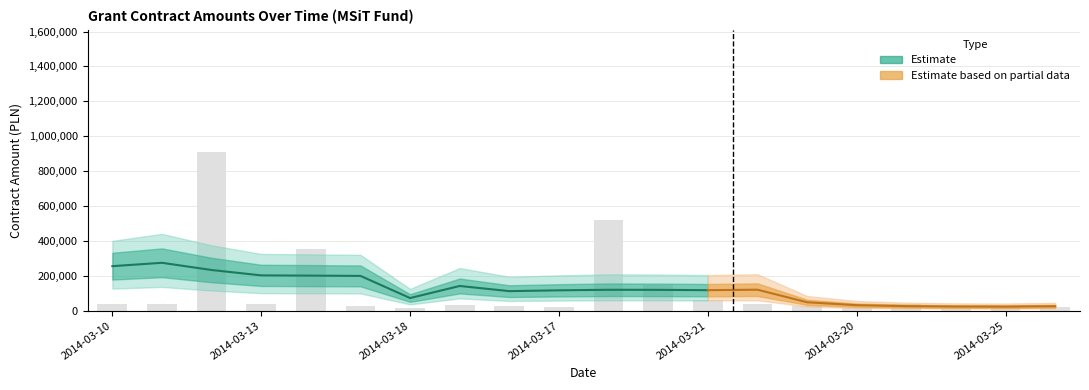

Does the chart contain any negative values?

No